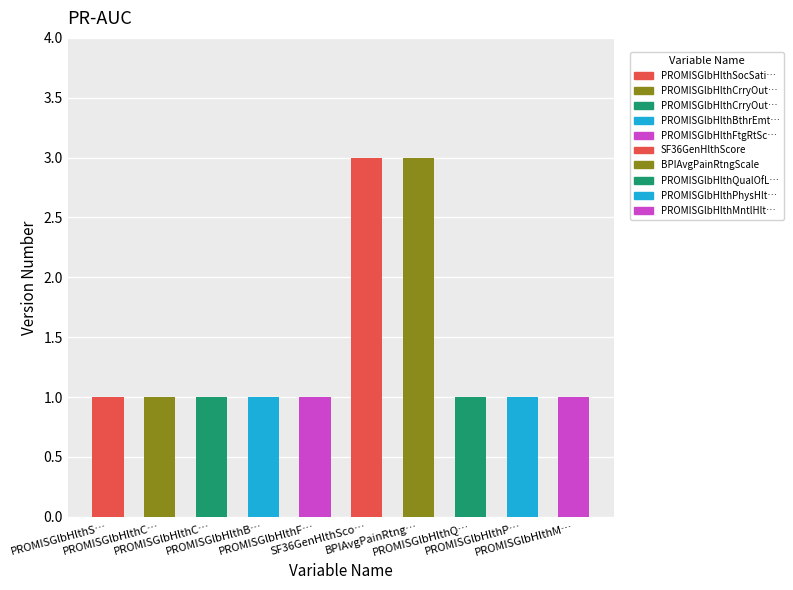

Rank the categories by value from highest to lowest.

SF36GenHlthSco…, BPIAvgPainRtng…, PROMISGlbHlthS…, PROMISGlbHlthC…, PROMISGlbHlthC…, PROMISGlbHlthB…, PROMISGlbHlthF…, PROMISGlbHlthQ…, PROMISGlbHlthP…, PROMISGlbHlthM…